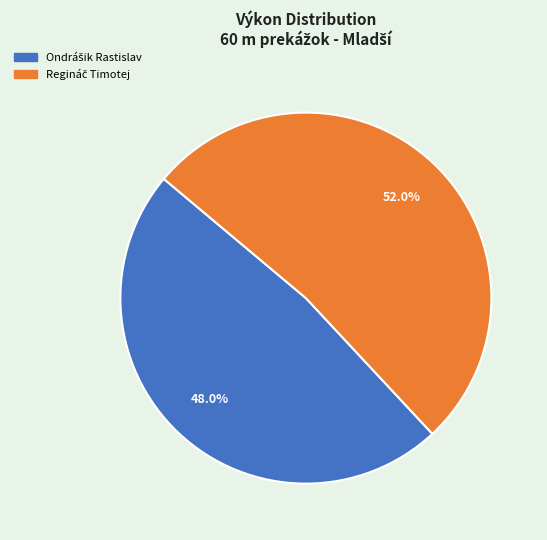

Is there any slice that represents more than half of the pie?

Yes